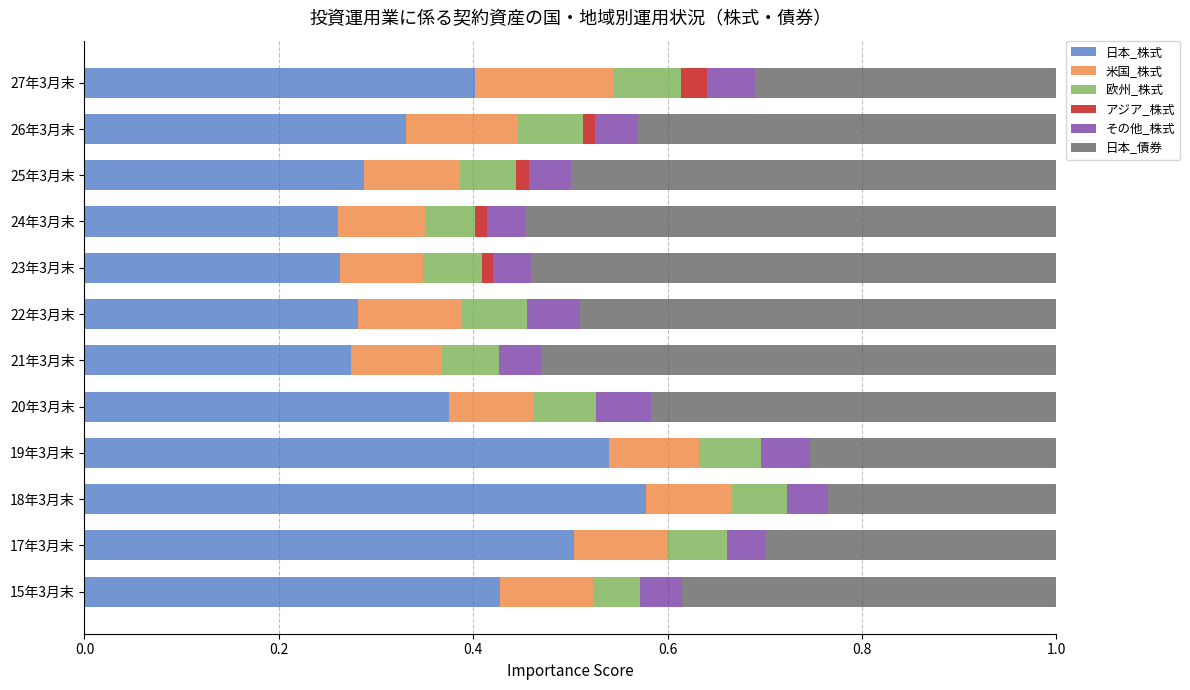

At which label does 日本_株式 reach its peak?

18年3月末